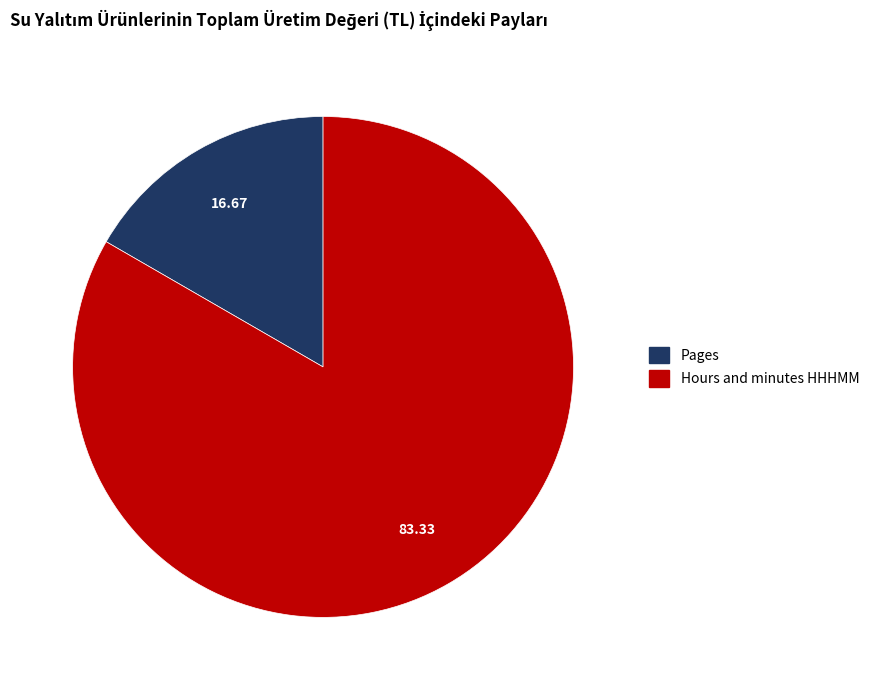

Is the sum of Pages and Hours and minutes HHHMM greater than half?

Yes